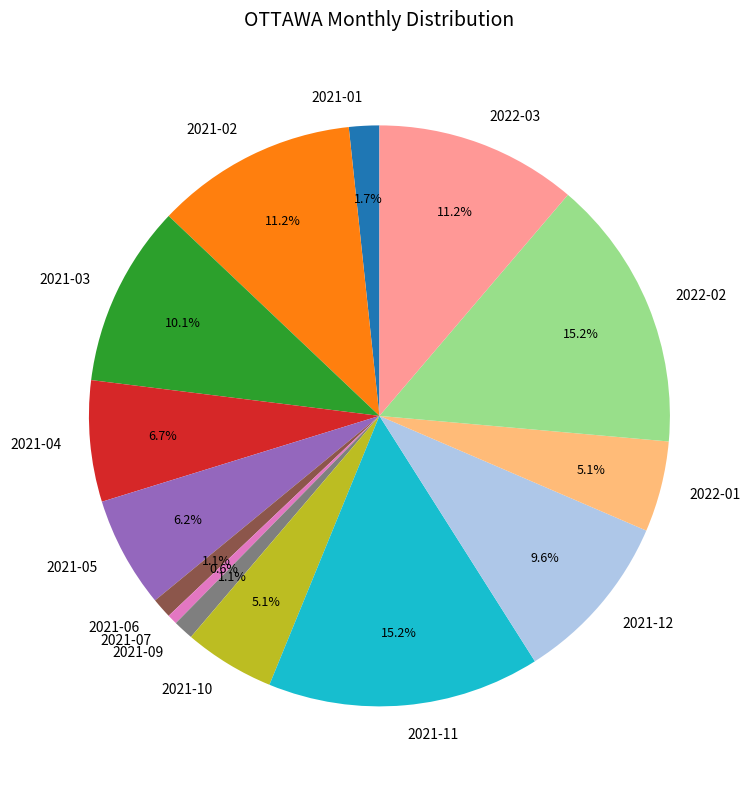

Count the number of slices in the pie.

14